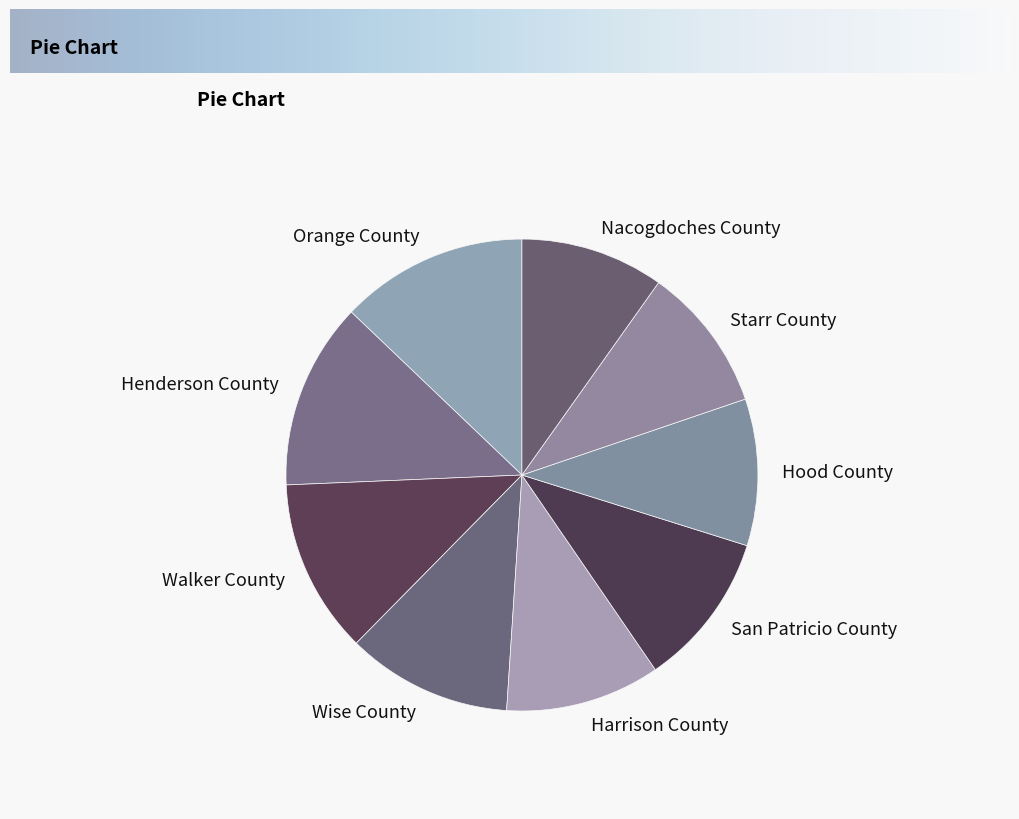

Count the number of slices in the pie.

9